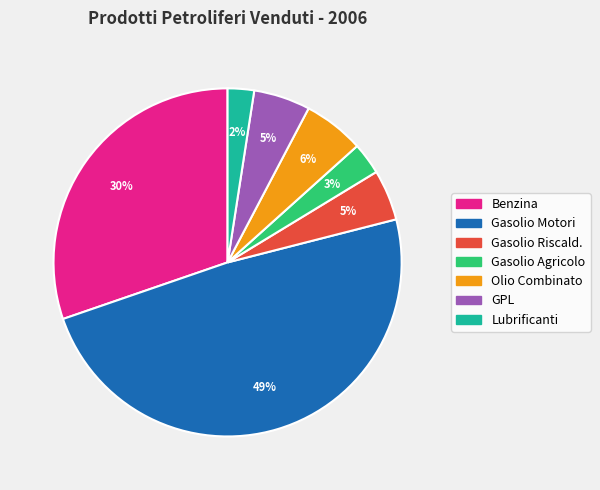

What percentage is the GPL slice, to the nearest percent?

5%